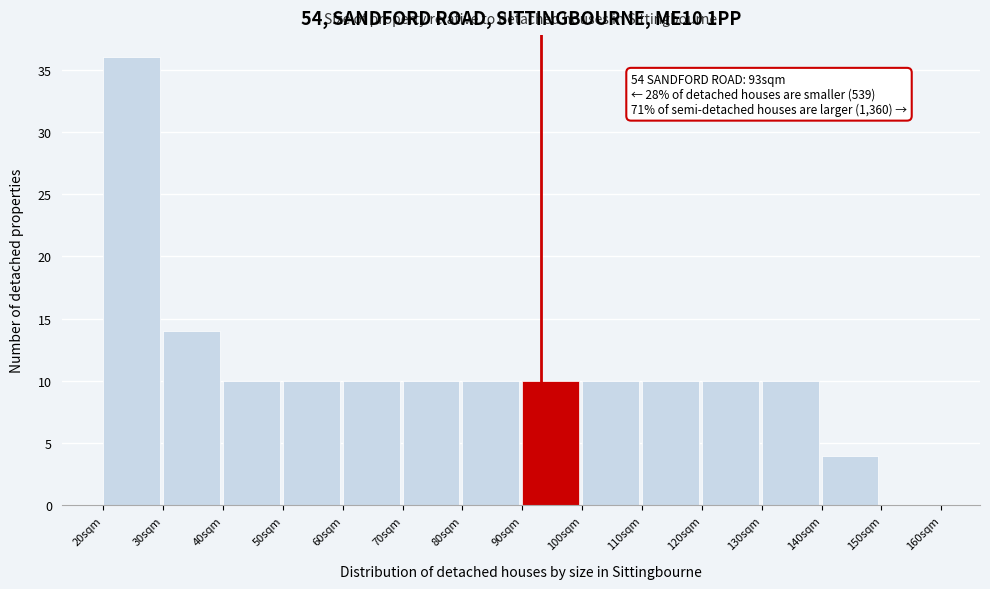

Which range on the x-axis has the tallest bar?

20 to 30